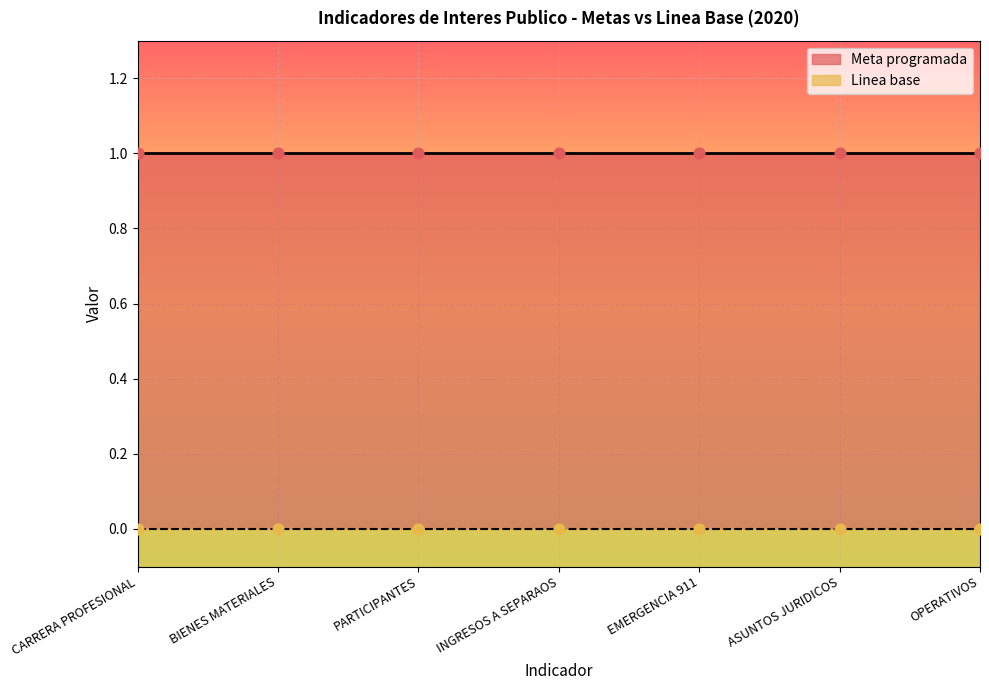

Which series has the largest Y range (max minus min)?

Meta programada